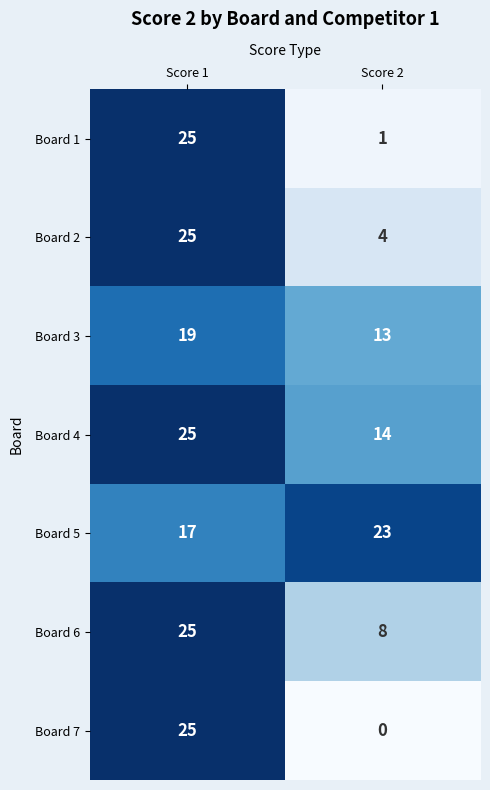

What is the spread (max minus min) of values at Score 1?

8